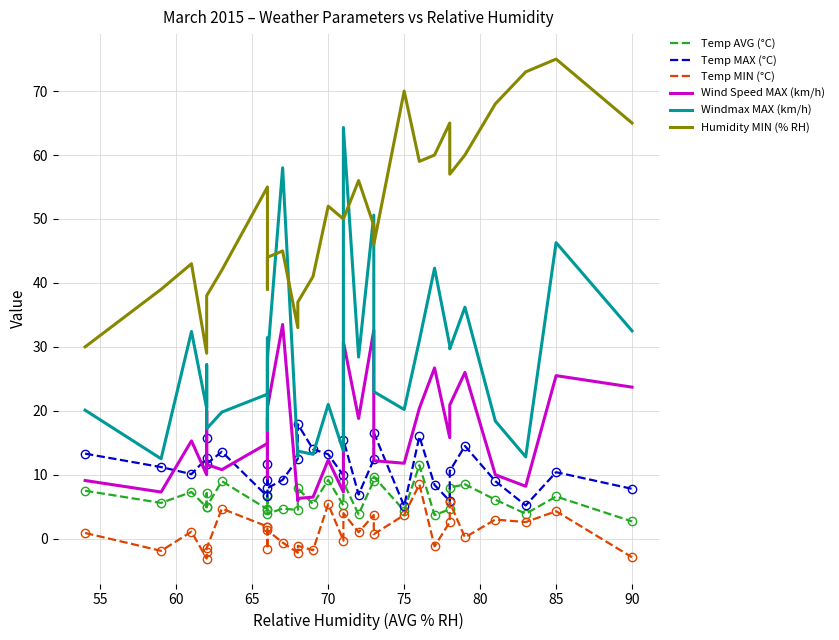

Which series has the largest range (max minus min)?

Windmax MAX (km/h)